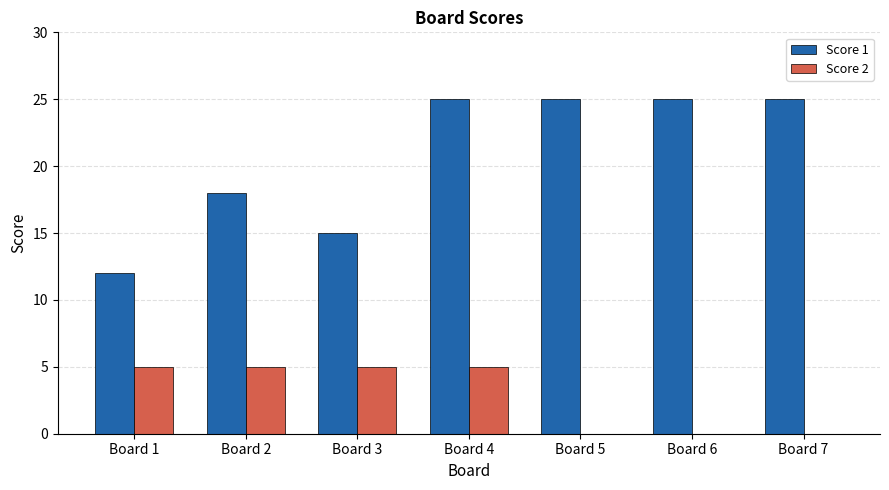

How many Score 1 values are between 15 and 25?

6